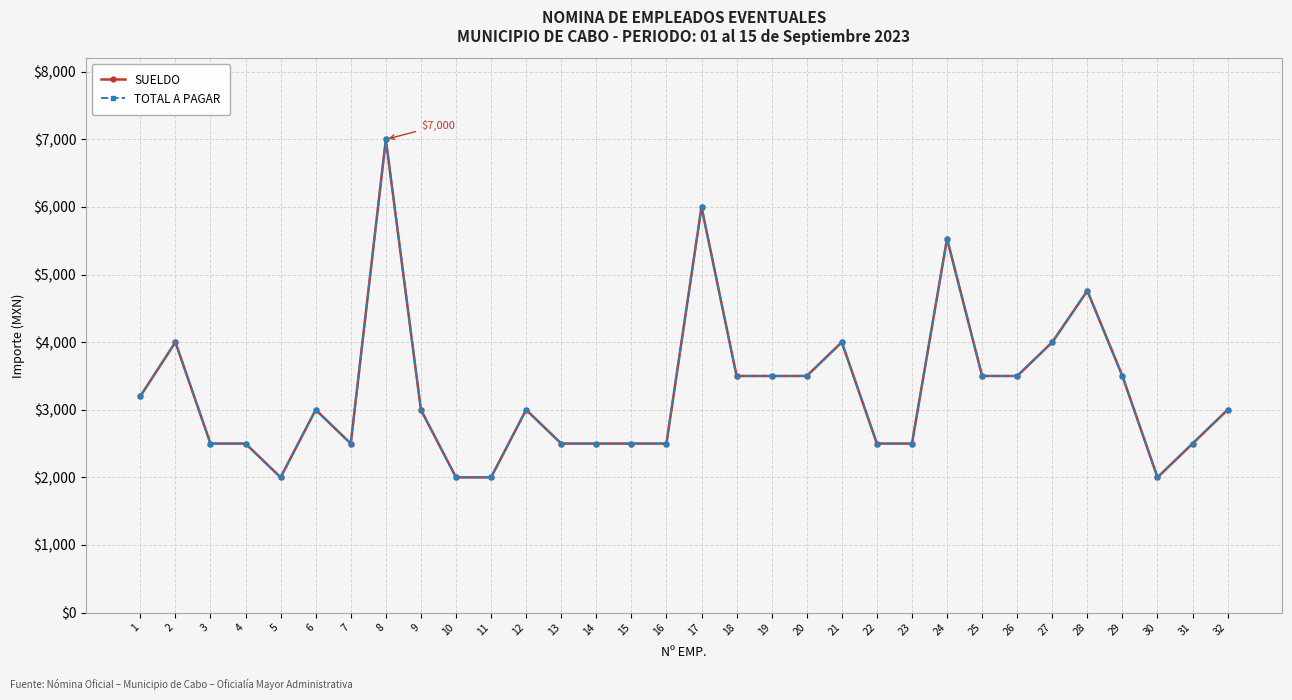

Does the chart have visible grid lines?

Yes